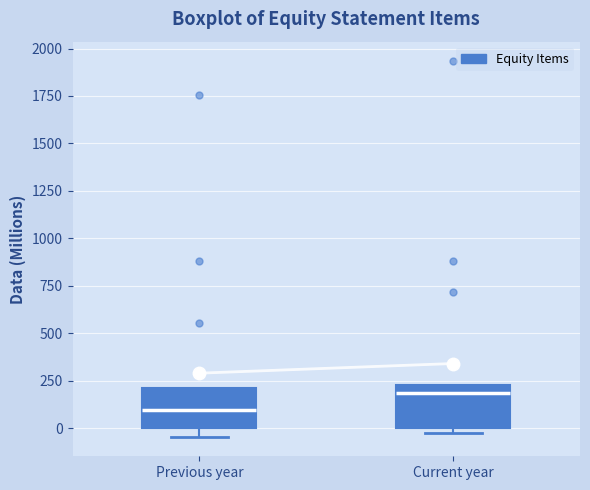

Reading left to right, read every box against the y-axis: the position of its median line, the range the box covers, and the ends of its whiskers. The values are not printed on the chart, so give them approximately, as read against the axis.

Previous year: median 100, box 0 to 200, whiskers -50 to 200
Current year: median 200, box 0 to 250, whiskers 0 (just below the box's lower edge) to 250